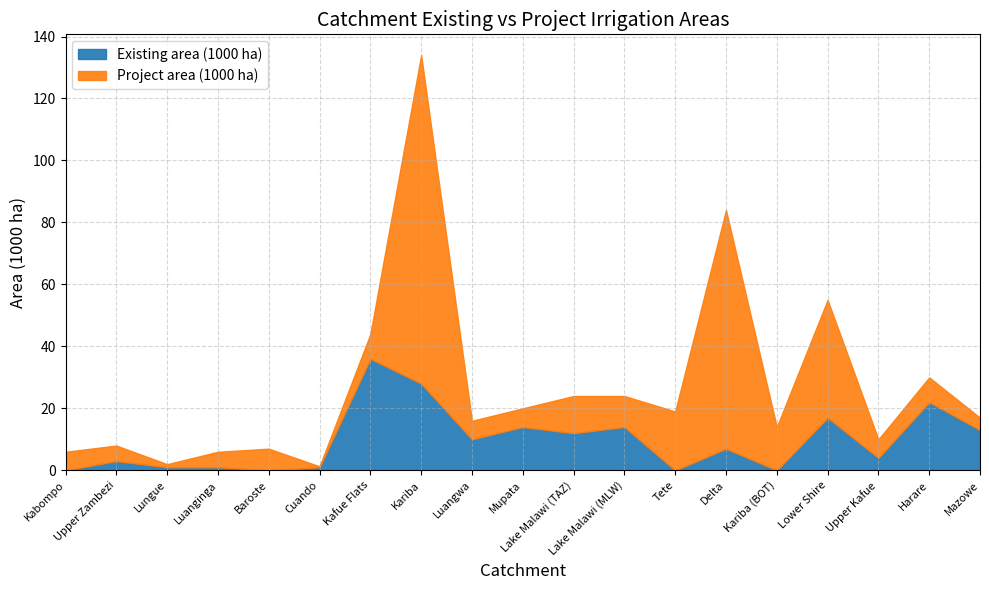

True or false: Existing area (1000 ha) has a value of 21.2 at Lake Malawi (TAZ).

False